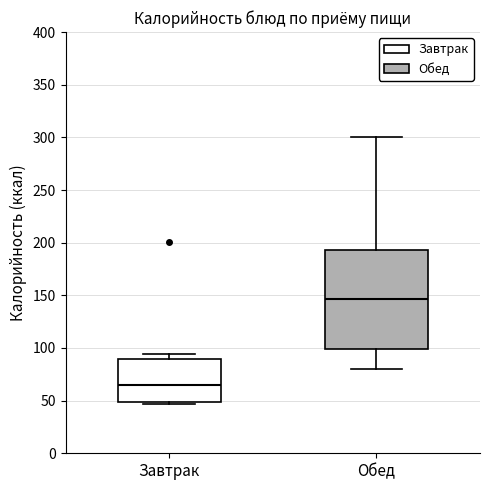

Comparing the boxes themselves (not the whiskers), which one is the tallest?

Обед